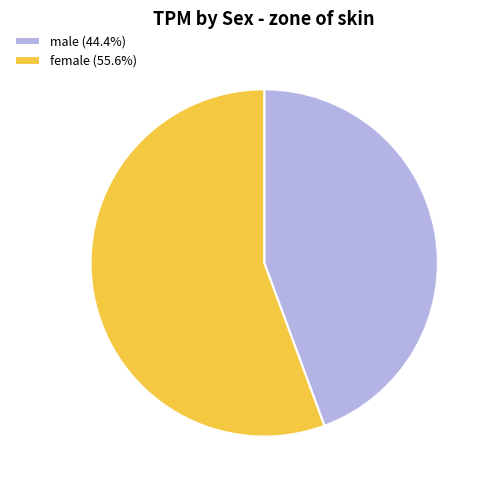

The female slice represents 39% of the pie. True or false?

False